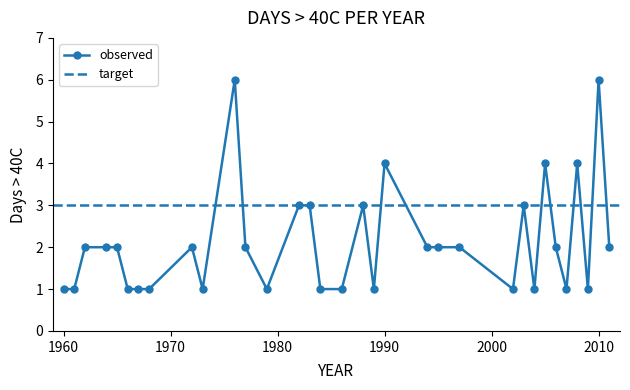

What is the value of the 1st point from the left?

1